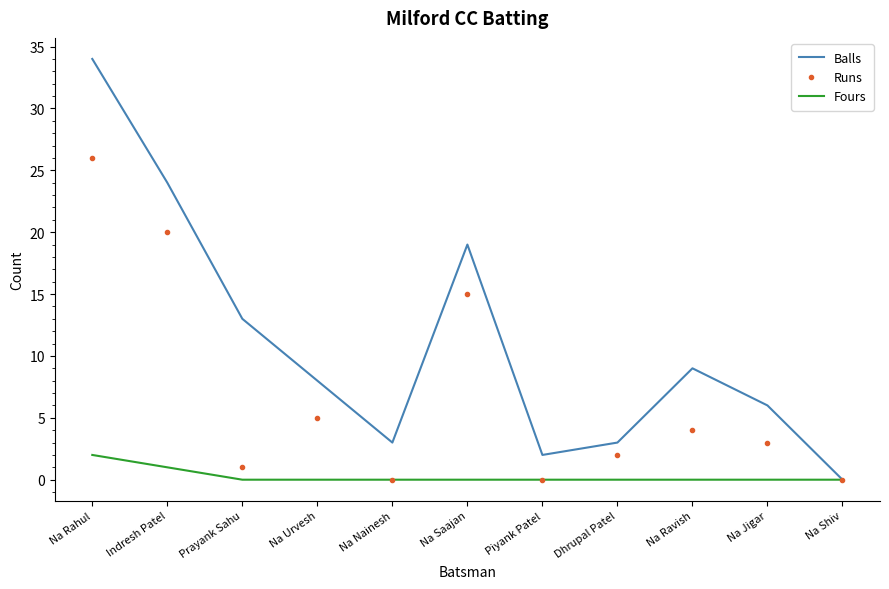

Is it true that Fours equals 1 at Indresh Patel?

True